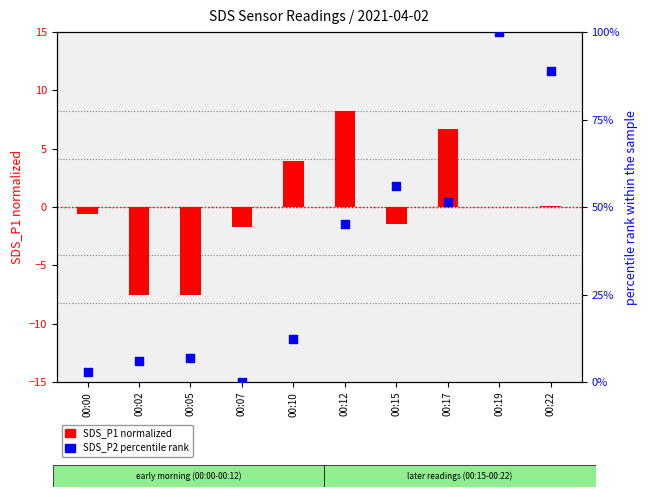

What are all the series names shown in the legend?

SDS_P1 (normalized), SDS_P2 (percentile)